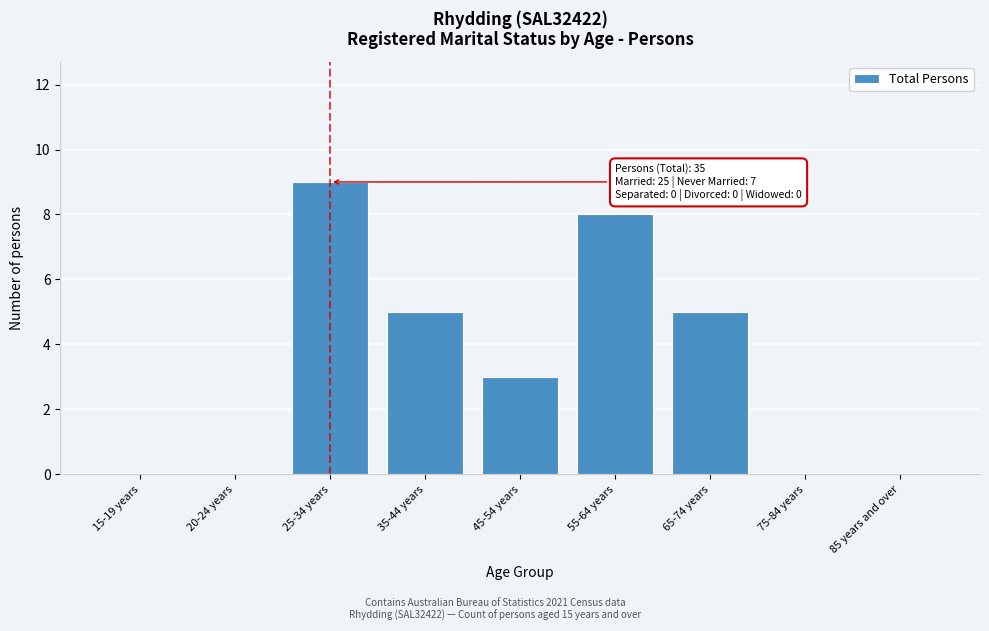

Reading left to right, what are all the values shown in this chart?

15-19 years=0	20-24 years=0	25-34 years=9	35-44 years=5	45-54 years=3	55-64 years=8	65-74 years=5	75-84 years=0	85 years and over=0